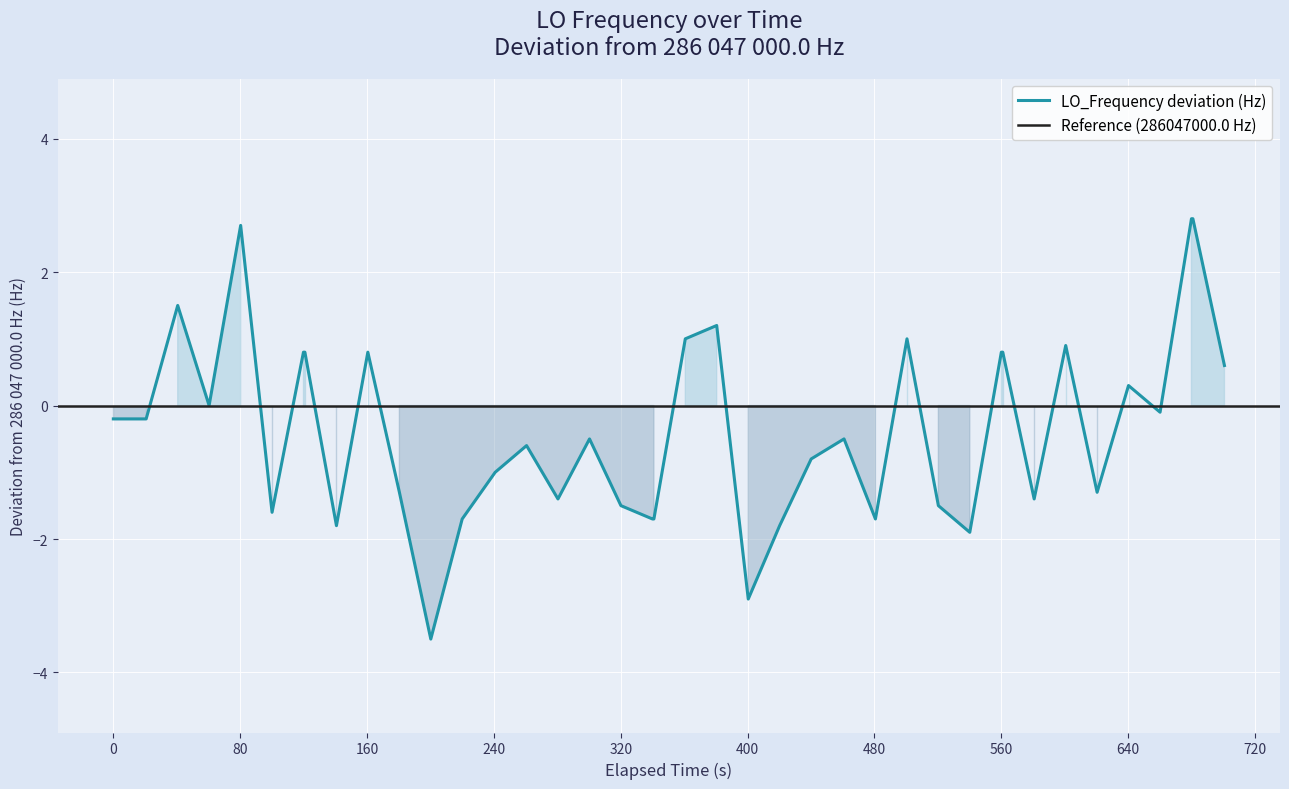

What is the maximum value for LO_Frequency deviation (Hz)?

2.8